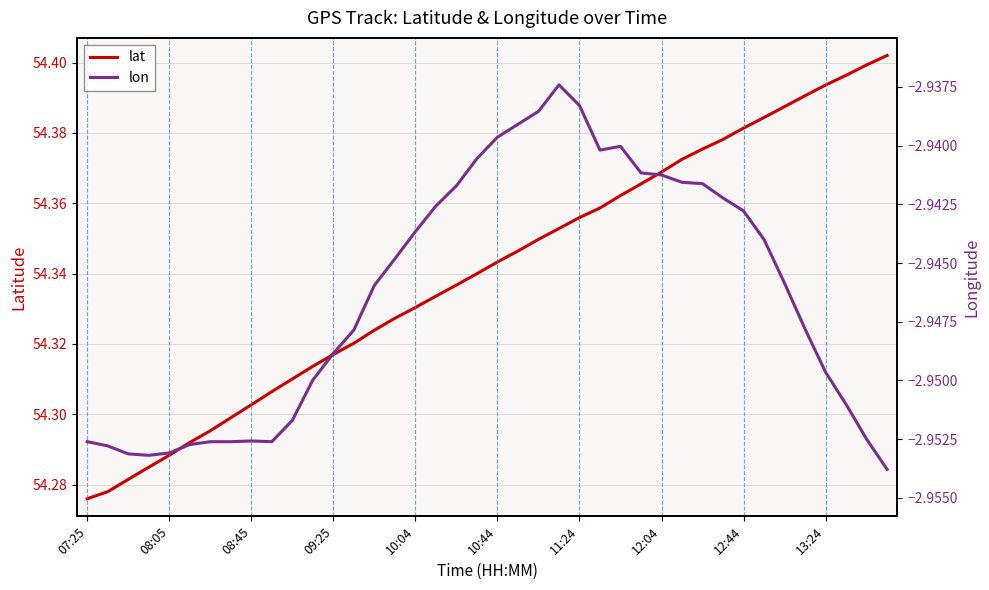

Which series has the widest spread of values?

lat